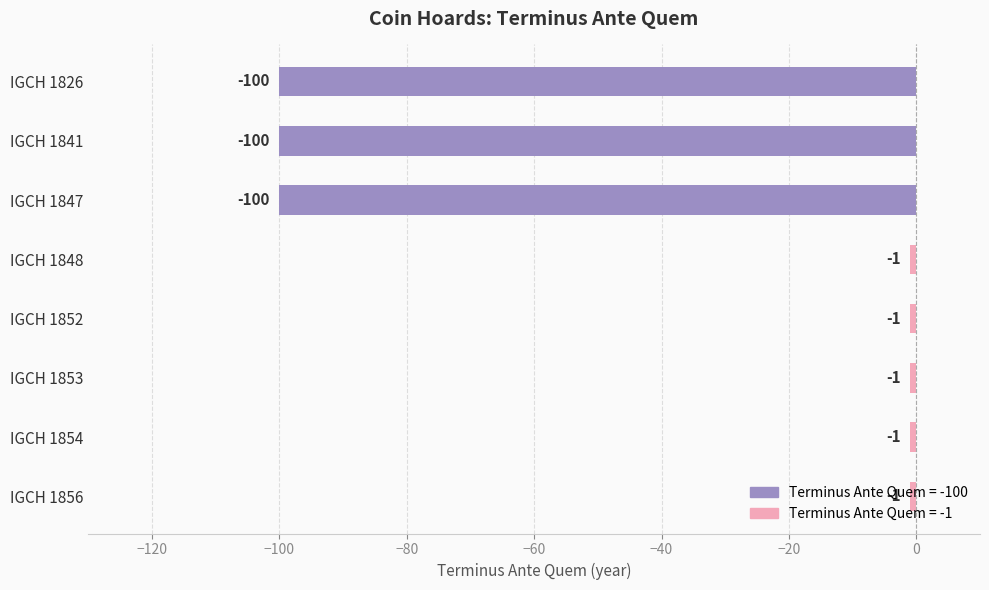

Count the values in the range -100 to -1.

8